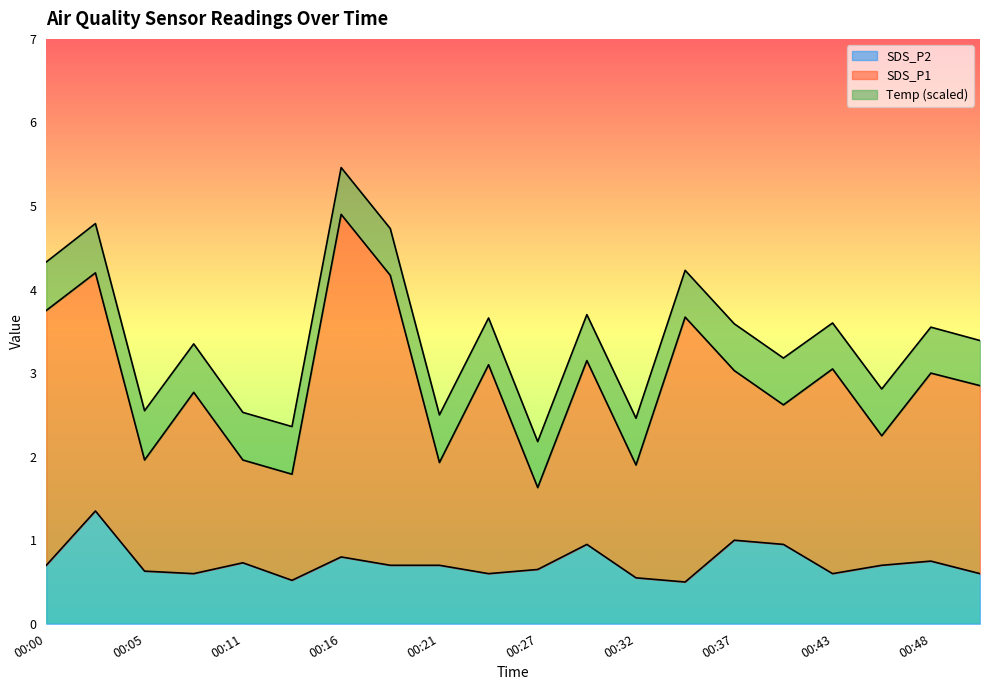

At which category does SDS_P1 reach its first local valley?

00:05